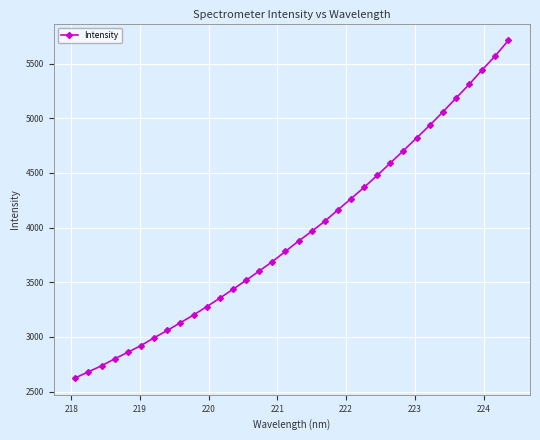

What is the value of the 12th point from the left?

3354.4